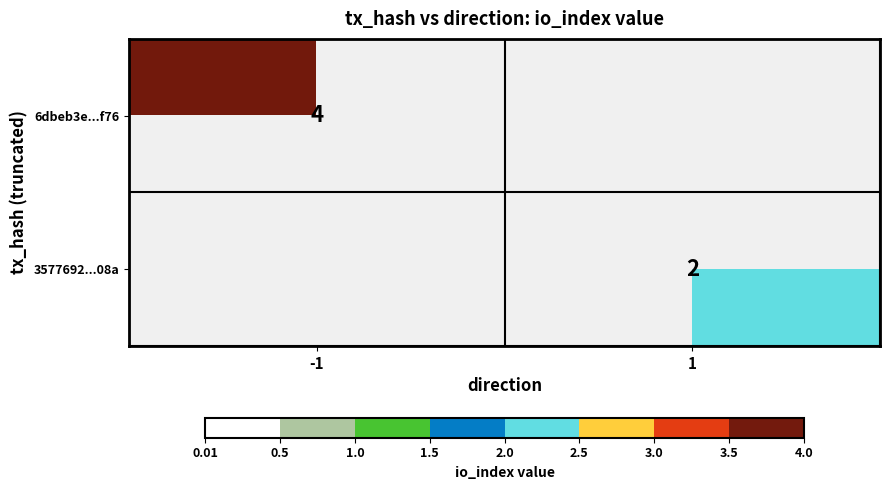

The 6dbeb3e...f76 series shows 4 at -1. True or false?

True